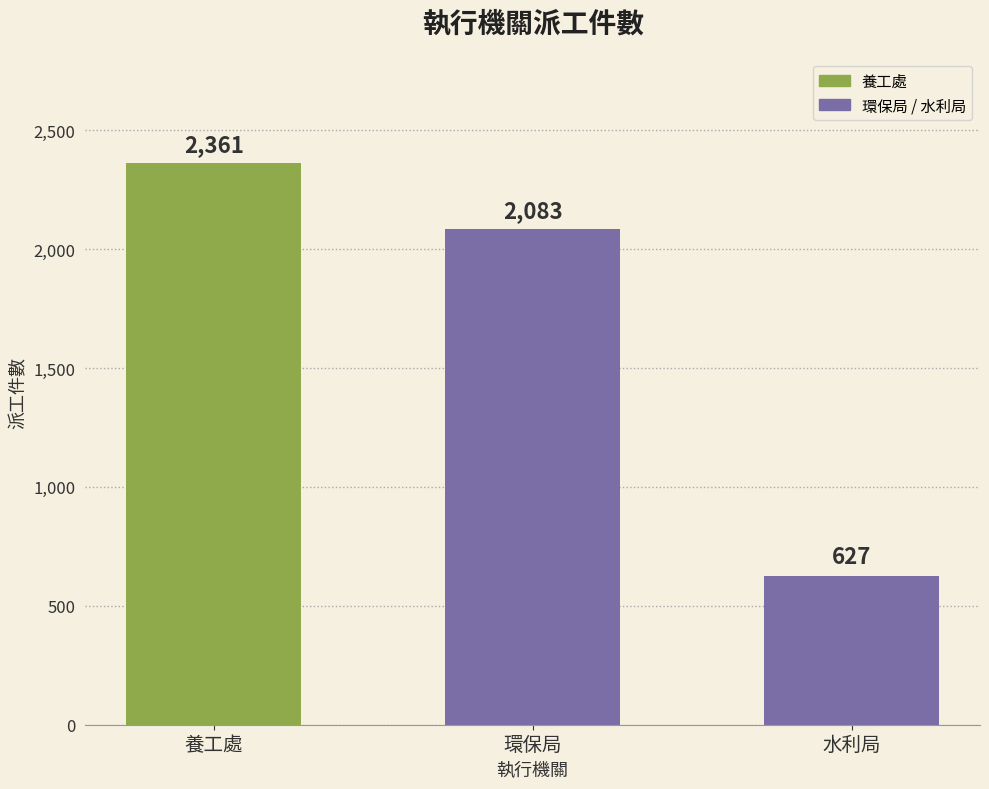

Which label corresponds to the largest value in the chart?

養工處